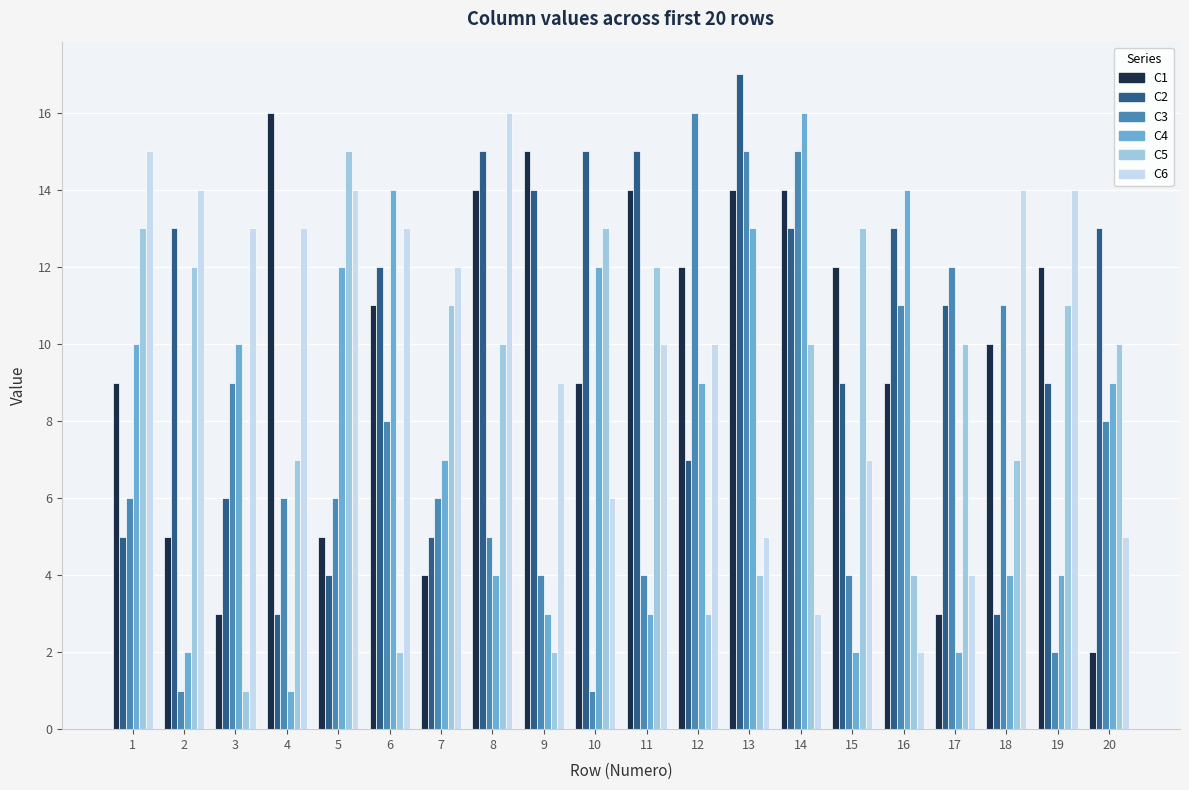

The C2 series shows 6 at 9. True or false?

False